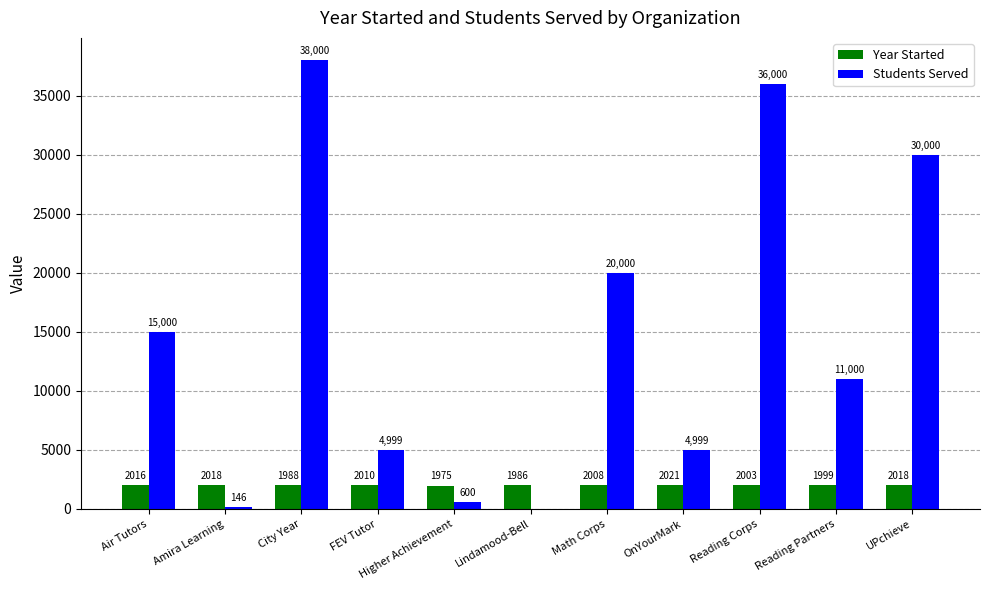

At which label does Year Started first exceed 2008?

Air Tutors